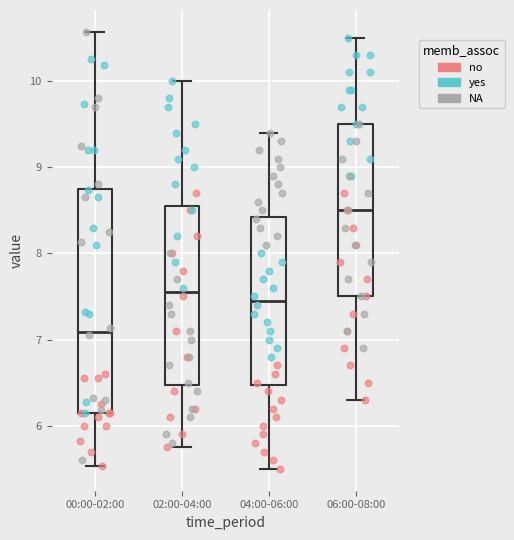

Where does the median line of the box for 06:00-08:00 sit on the y-axis? The values are not printed on the chart, so give them approximately, as read against the axis.

8.5